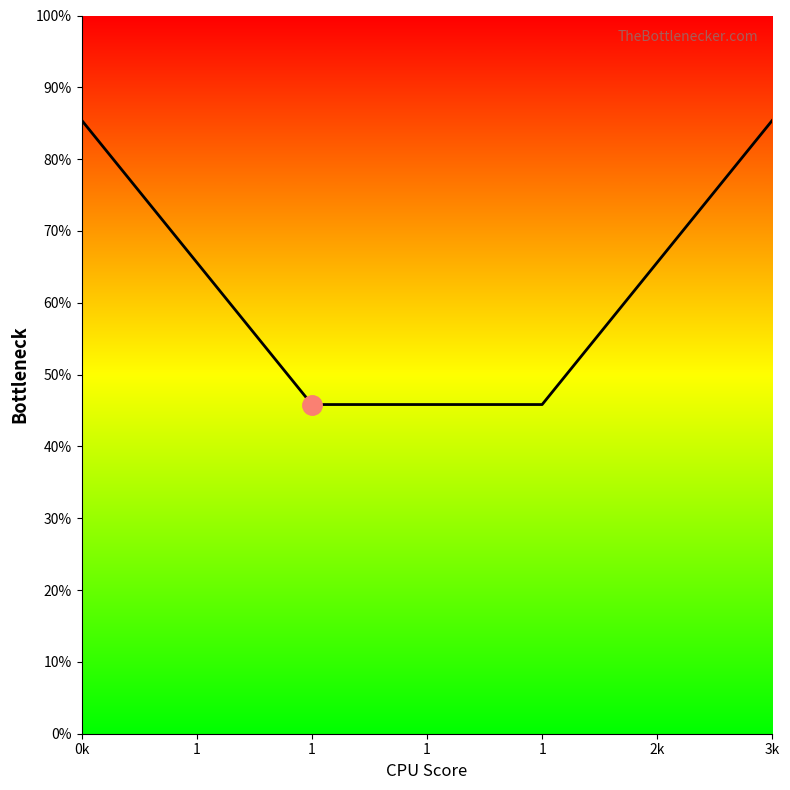

Does the chart display data point markers on the line(s)?

No